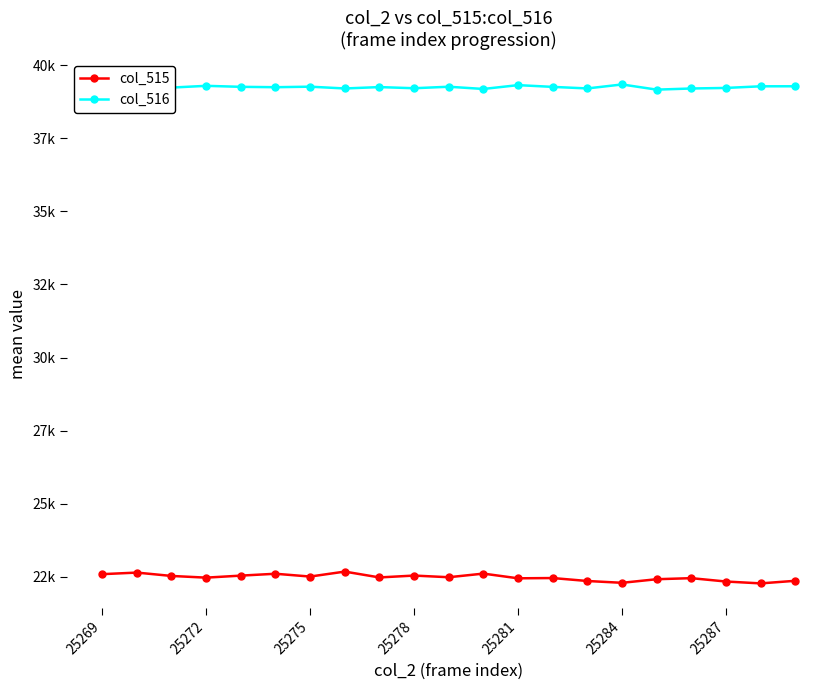

True or false: col_516 and col_515 cross at least once.

False